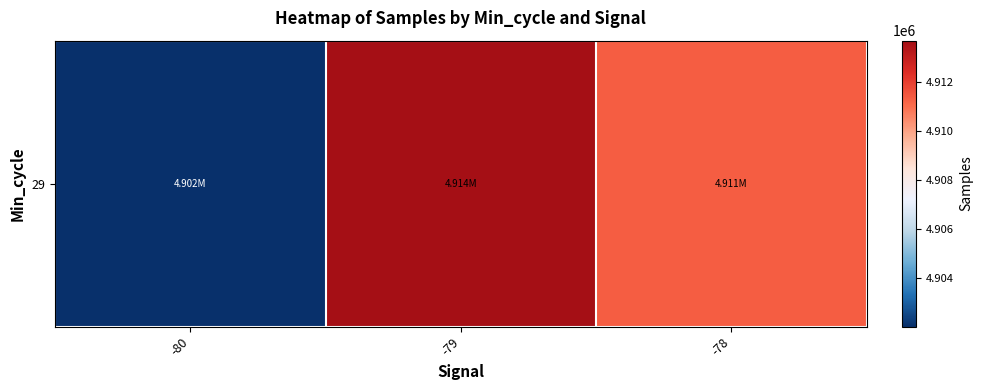

Reading left to right, extract all data points from this chart.

-80=4902030.0	-79=4913695.7	-78=4911345.3